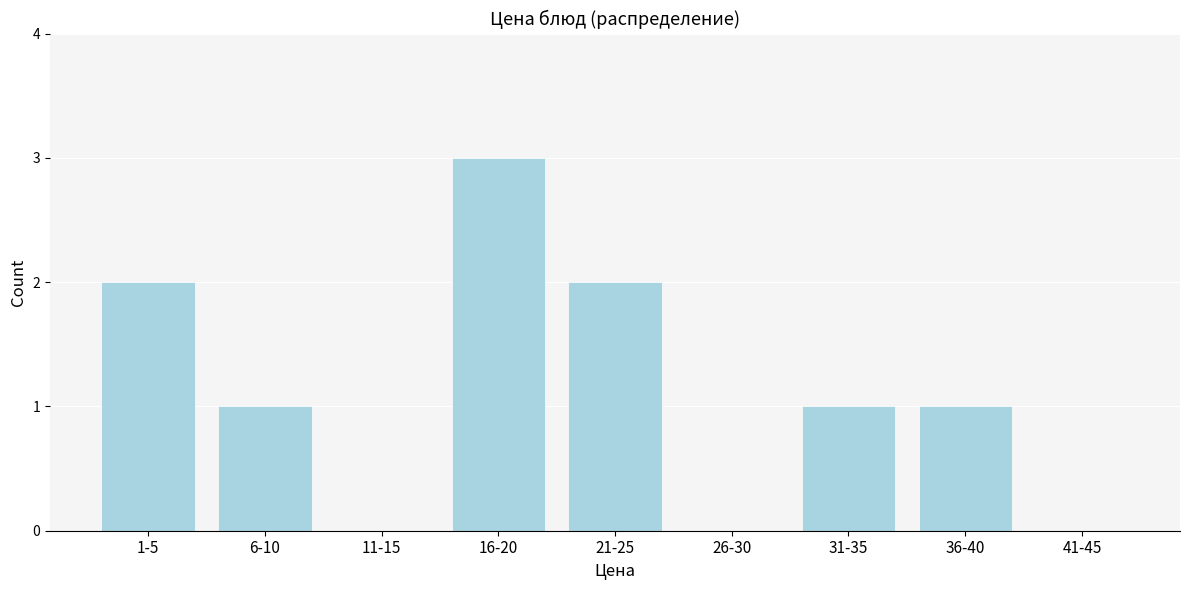

Reading left to right, list all the values displayed in this chart.

1-5=2	6-10=1	11-15=0	16-20=3	21-25=2	26-30=0	31-35=1	36-40=1	41-45=0